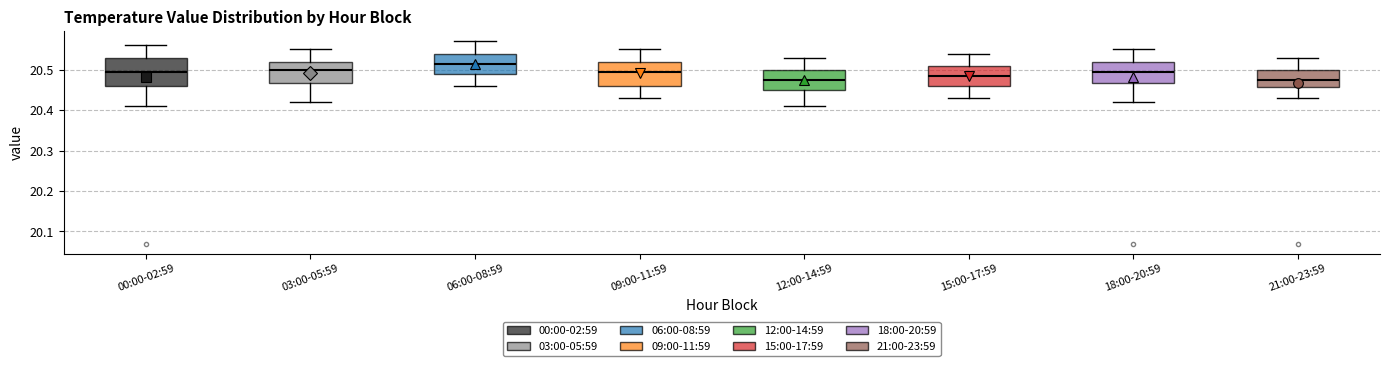

Reading left to right, transcribe this box plot: for each box, give where its median line is, the range the box spans, and where its two whiskers end, as read against the y-axis. The values are not printed on the chart, so give them approximately, as read against the axis.

00:00-02:59: median 20.50, box 20.46 to 20.53, whiskers 20.41 to 20.56
03:00-05:59: median 20.50, box 20.47 to 20.52, whiskers 20.42 to 20.55
06:00-08:59: median 20.52, box 20.49 to 20.54, whiskers 20.46 to 20.57
09:00-11:59: median 20.50, box 20.46 to 20.52, whiskers 20.43 to 20.55
12:00-14:59: median 20.48, box 20.45 to 20.50, whiskers 20.41 to 20.53
15:00-17:59: median 20.49, box 20.46 to 20.51, whiskers 20.43 to 20.54
18:00-20:59: median 20.50, box 20.47 to 20.52, whiskers 20.42 to 20.55
21:00-23:59: median 20.48, box 20.46 to 20.50, whiskers 20.43 to 20.53